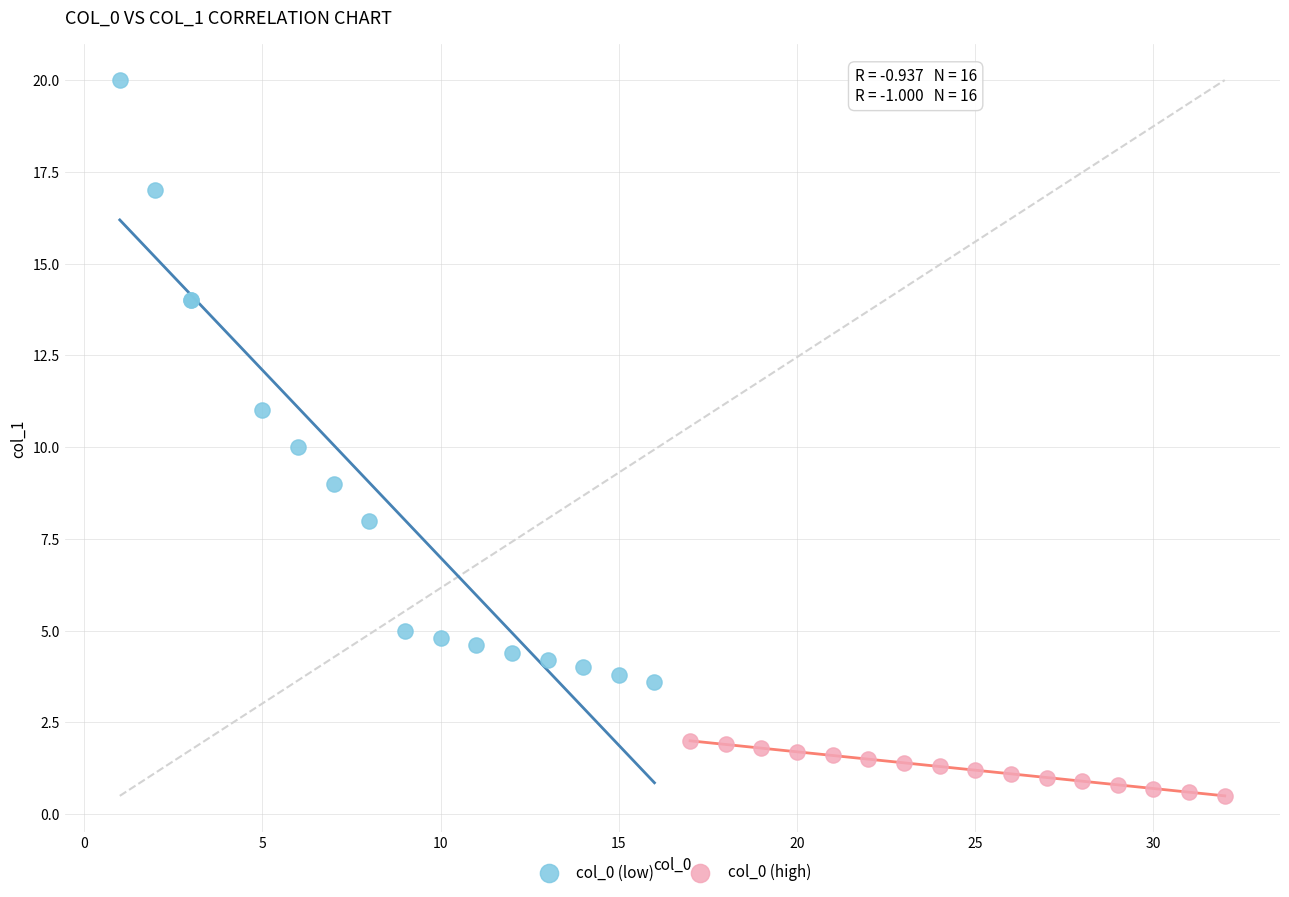

Which series contains the lowest Y value?

col_0 (high)